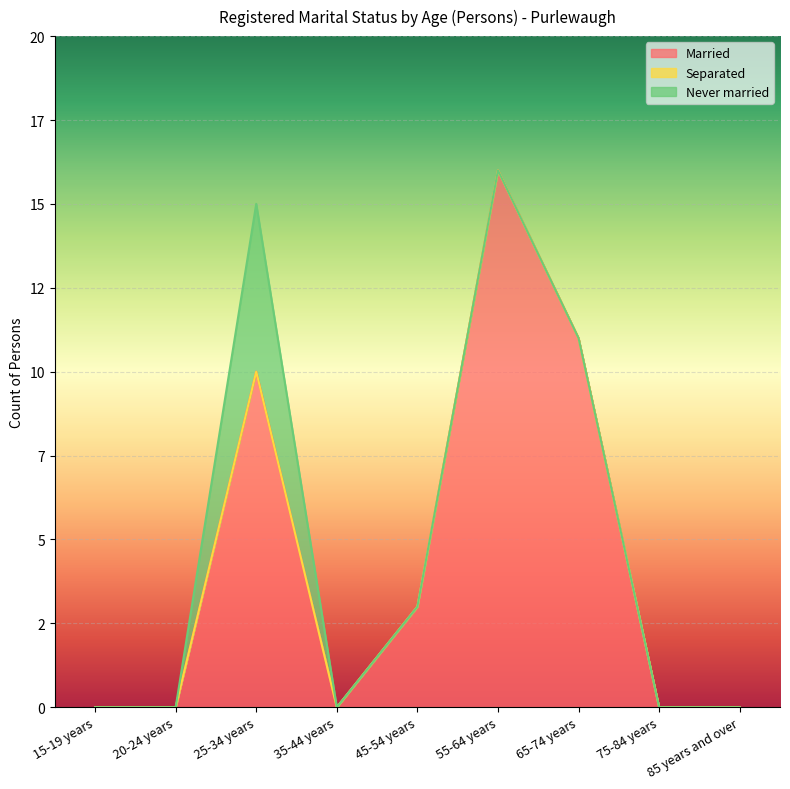

At which category does Married reach its first local peak?

25-34 years